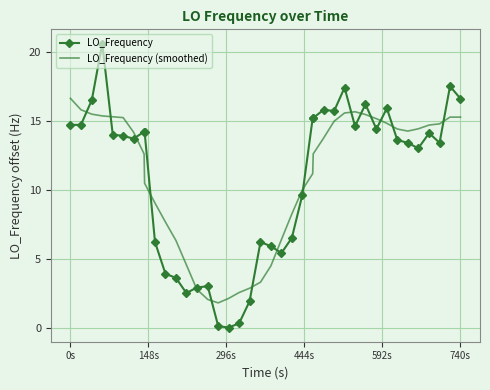

What is the maximum value shown in the chart?

20.6